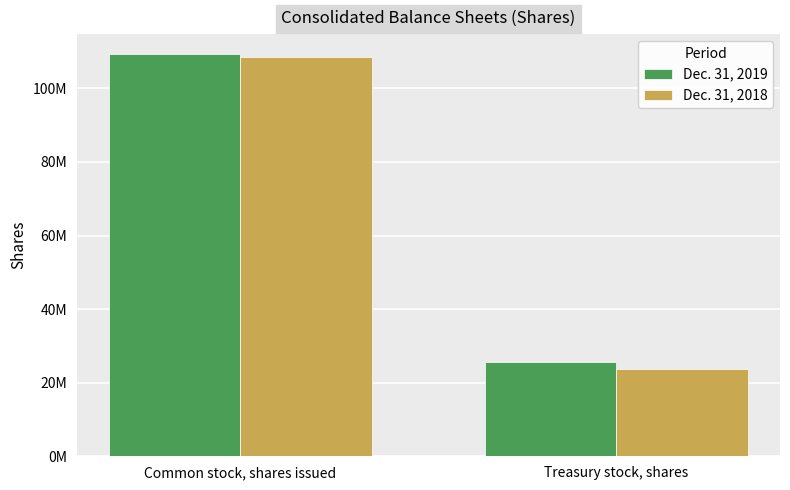

Does the chart contain stacked bars?

No